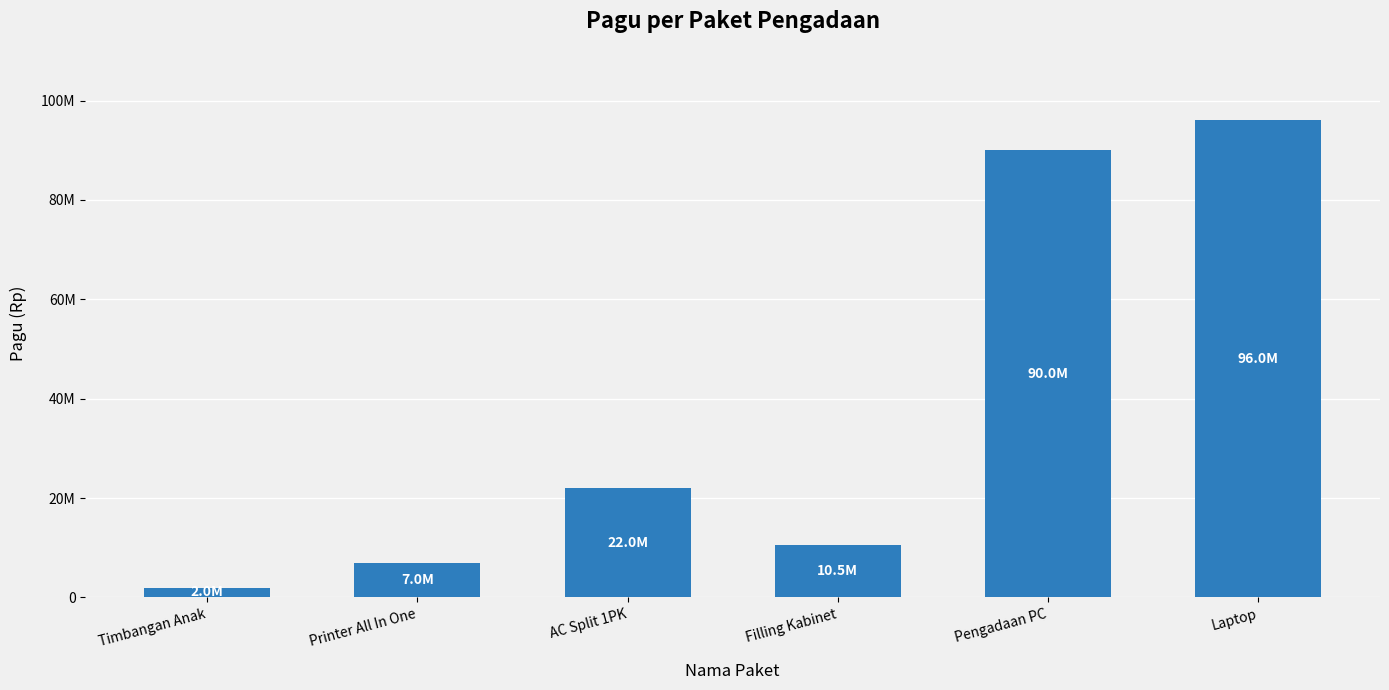

Approximately how many times larger is the value at Printer All In One compared to Laptop?

0.1